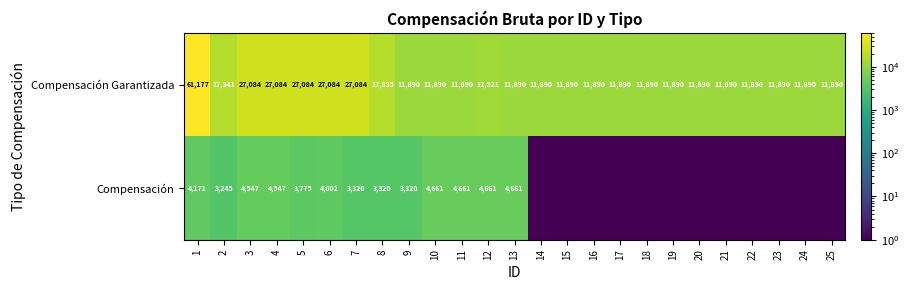

At 12, list the series in order from smallest to largest.

Compensación, Compensación Garantizada